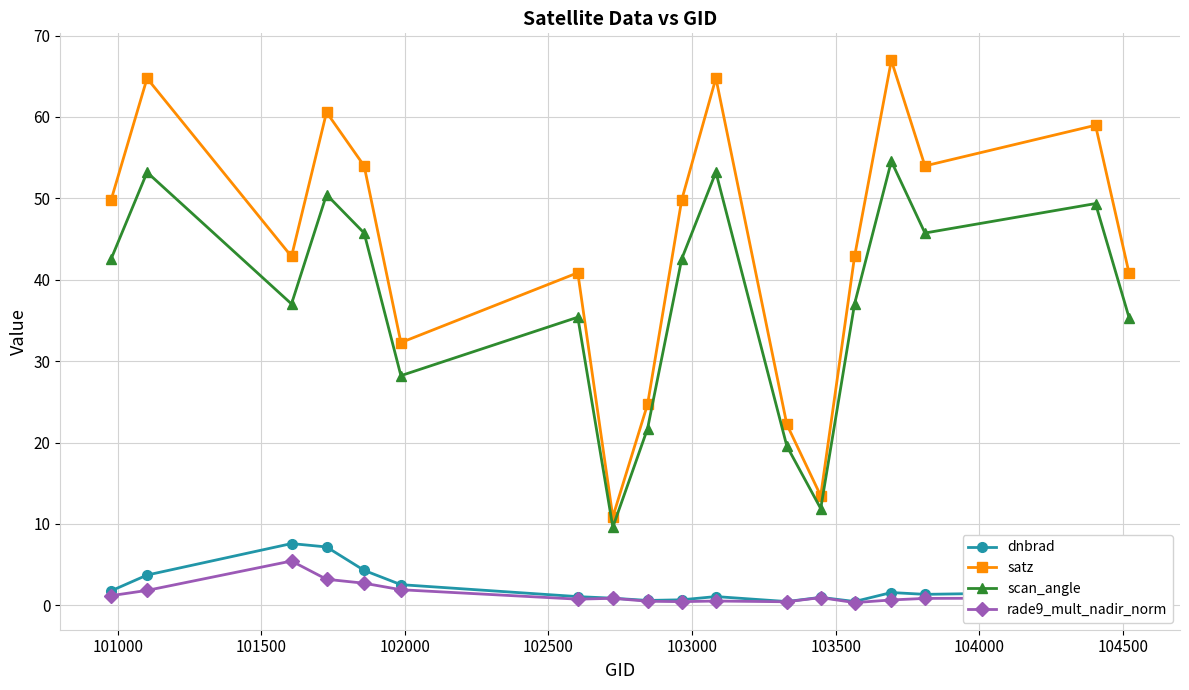

Count the number of data series in this chart.

4